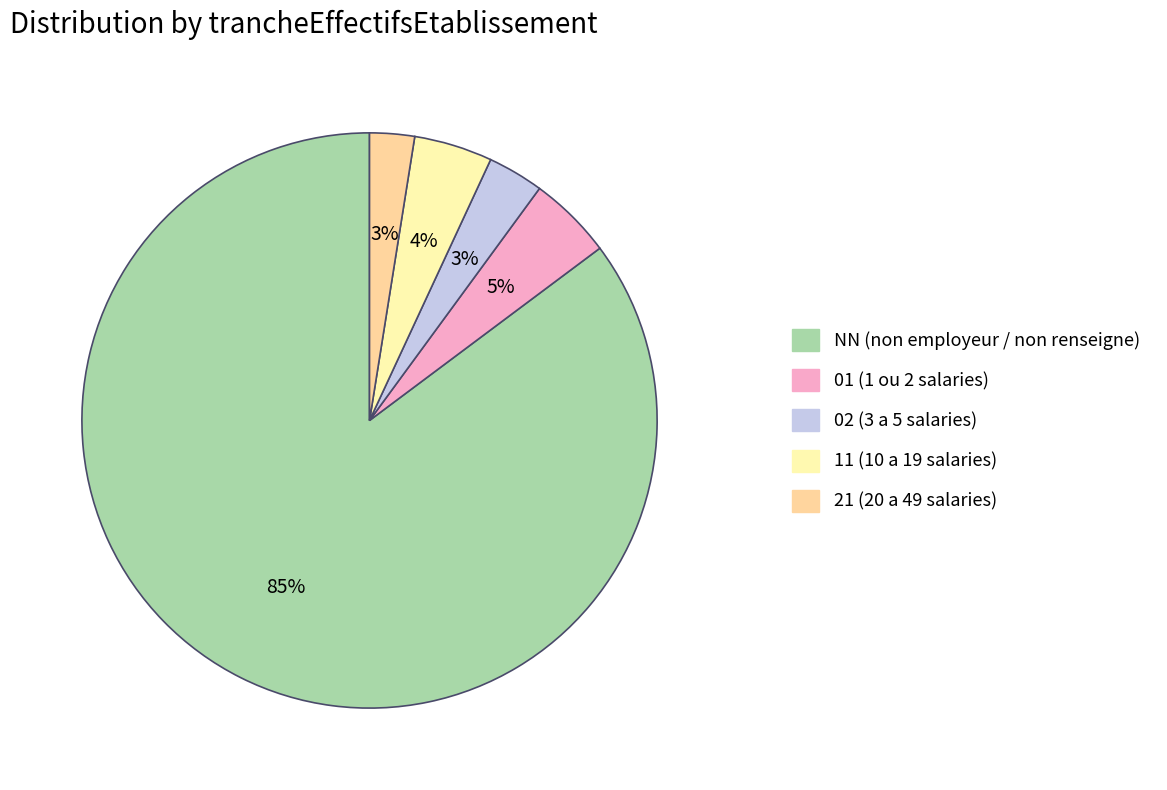

Do NN and 11 together represent more than half of the pie?

Yes